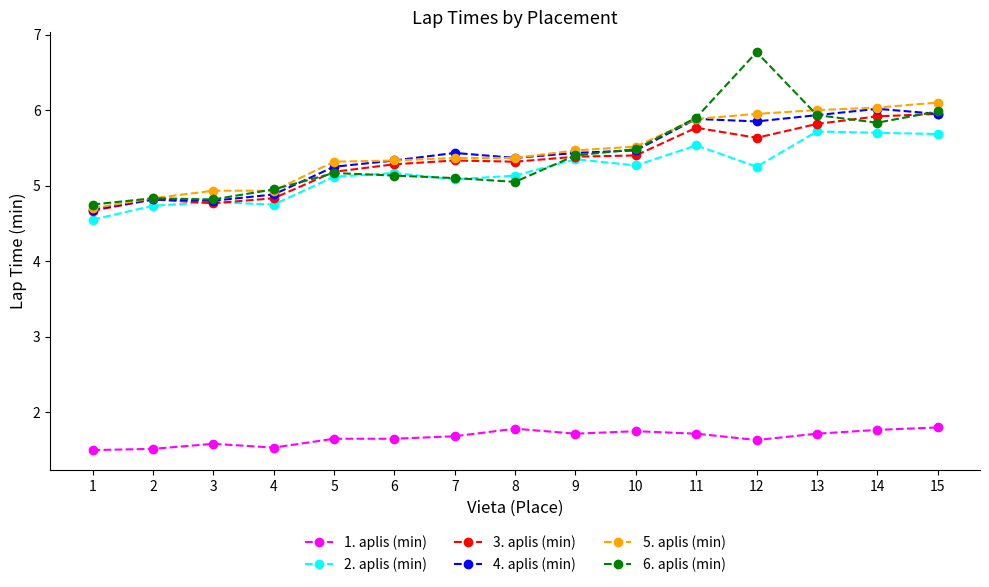

True or false: 6. aplis (min) has a value of 9.7 at 15.

False